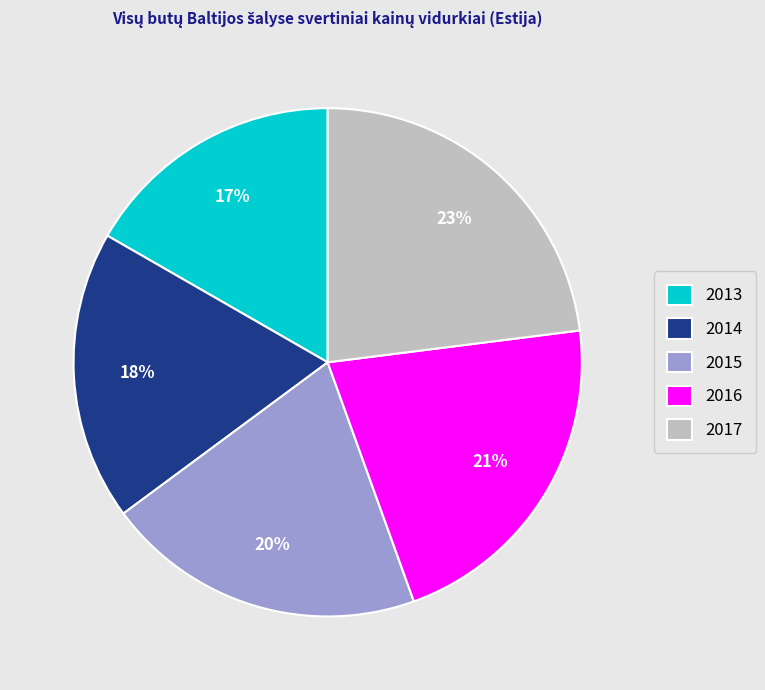

How many segments does this pie chart have?

5